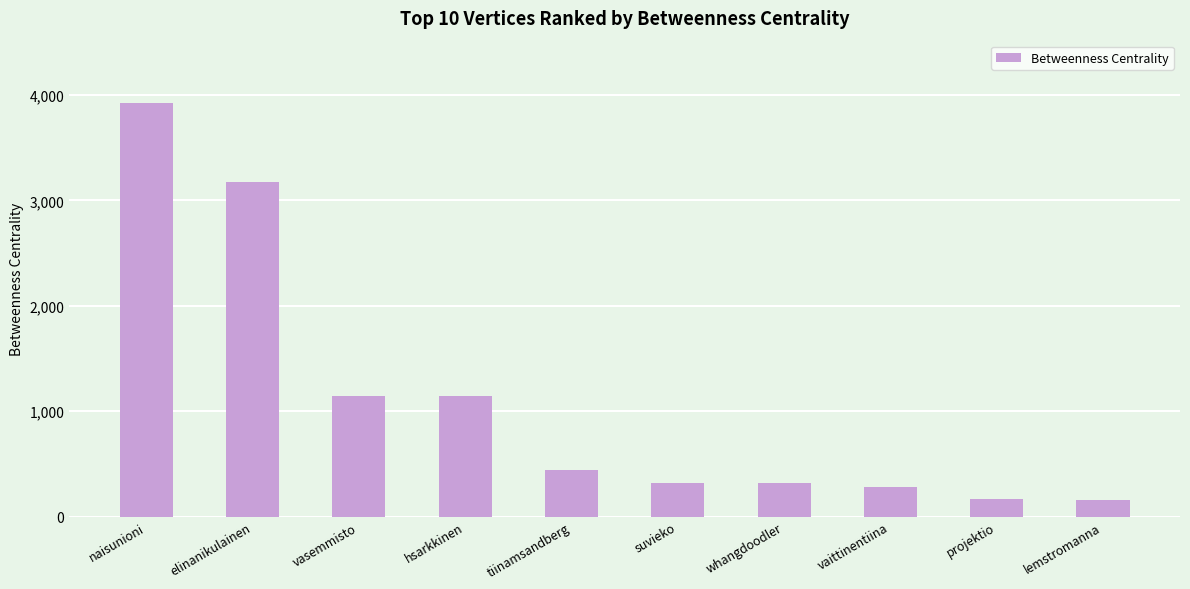

How many bars are there in total?

10